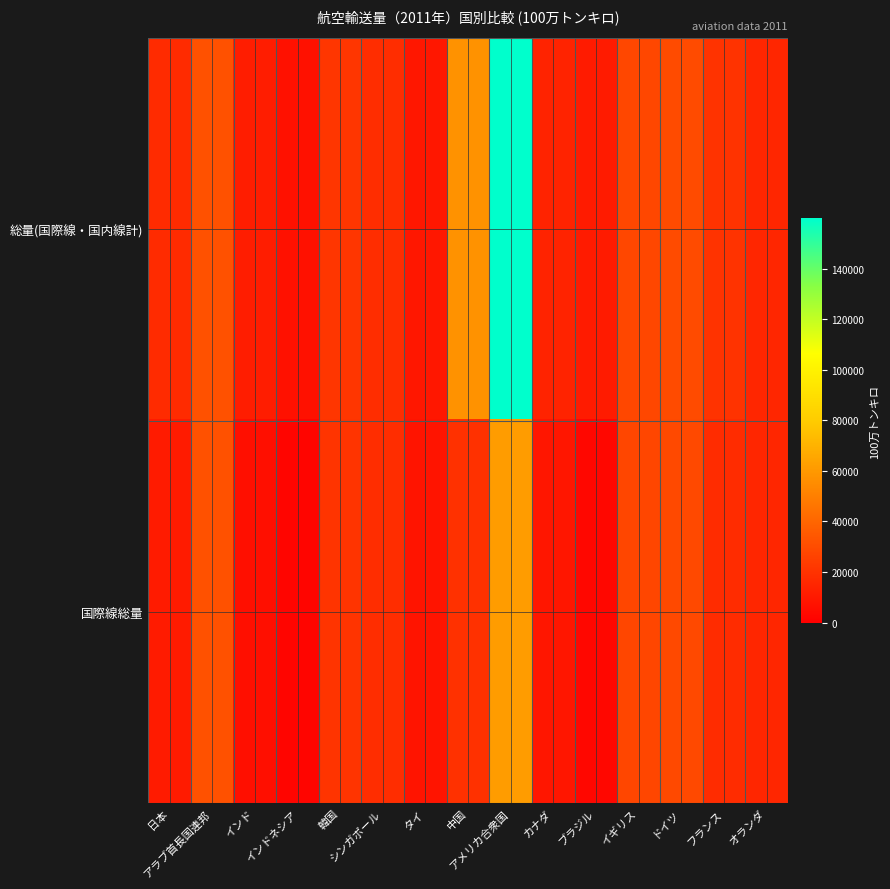

Between シンガポール and アメリカ合衆国, which series saw the biggest shift?

総量(国際線・国内線計)